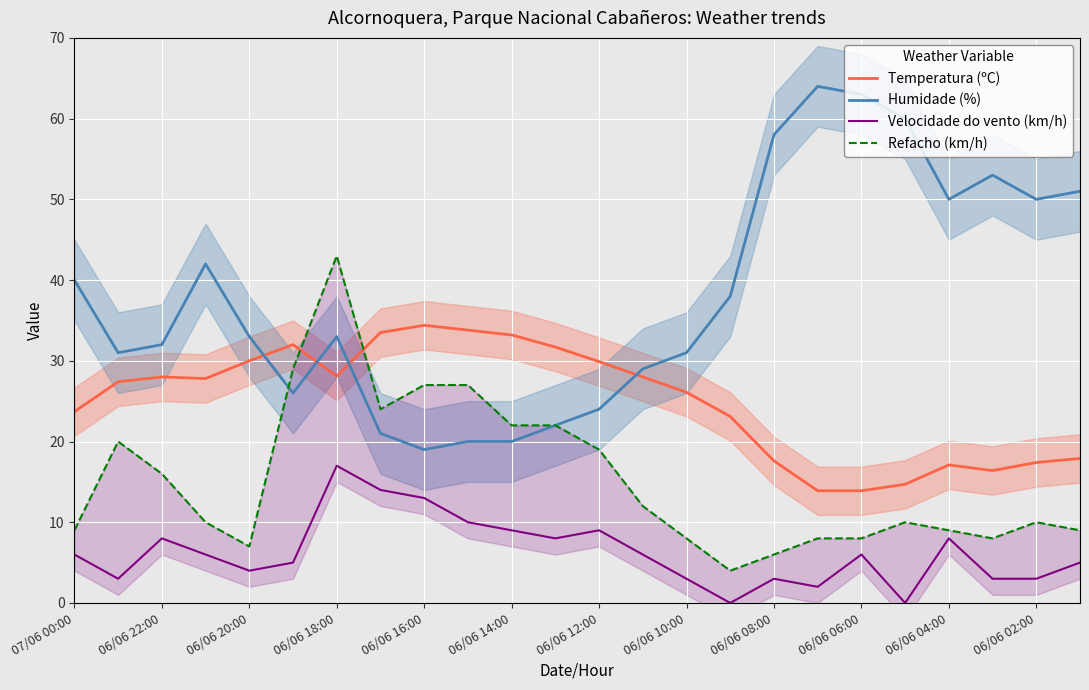

Which series has the largest range (max minus min)?

Humidade (%)